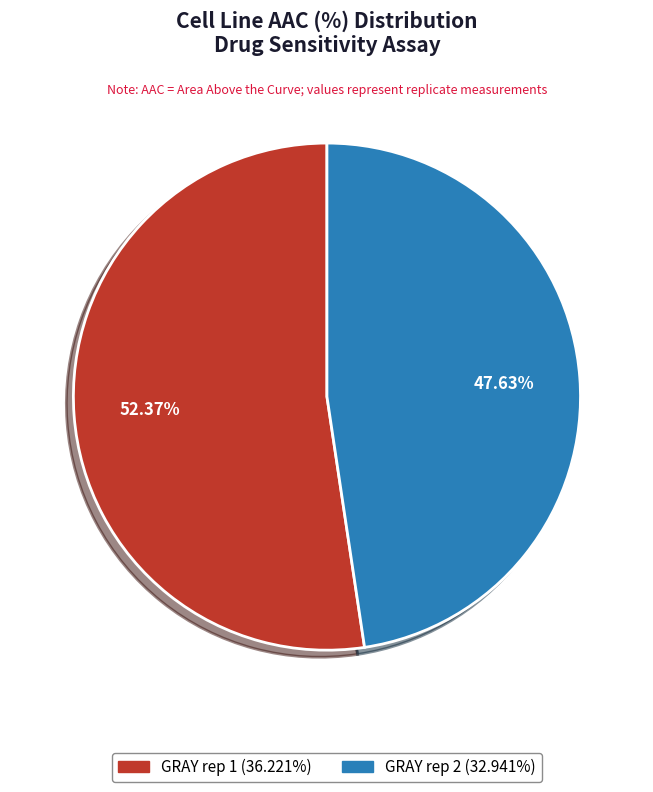

The GRAY rep 1 slice represents 67% of the pie. True or false?

False